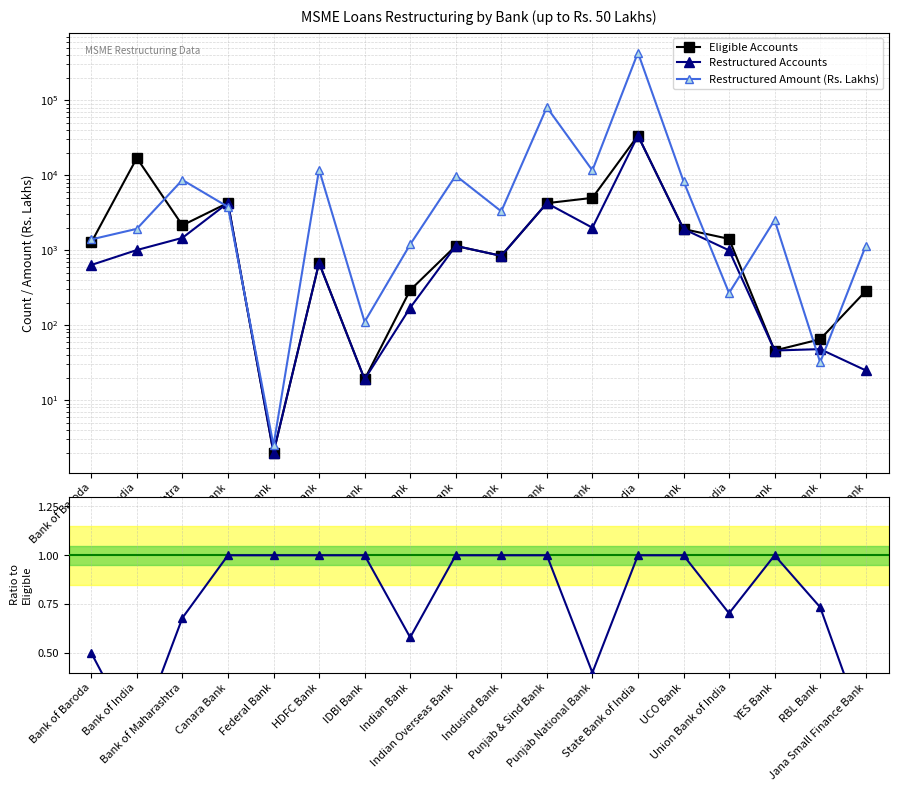

Is the value of Eligible Accounts at Bank of Baroda greater than the value of Restructured Accounts at Bank of Maharashtra?

No